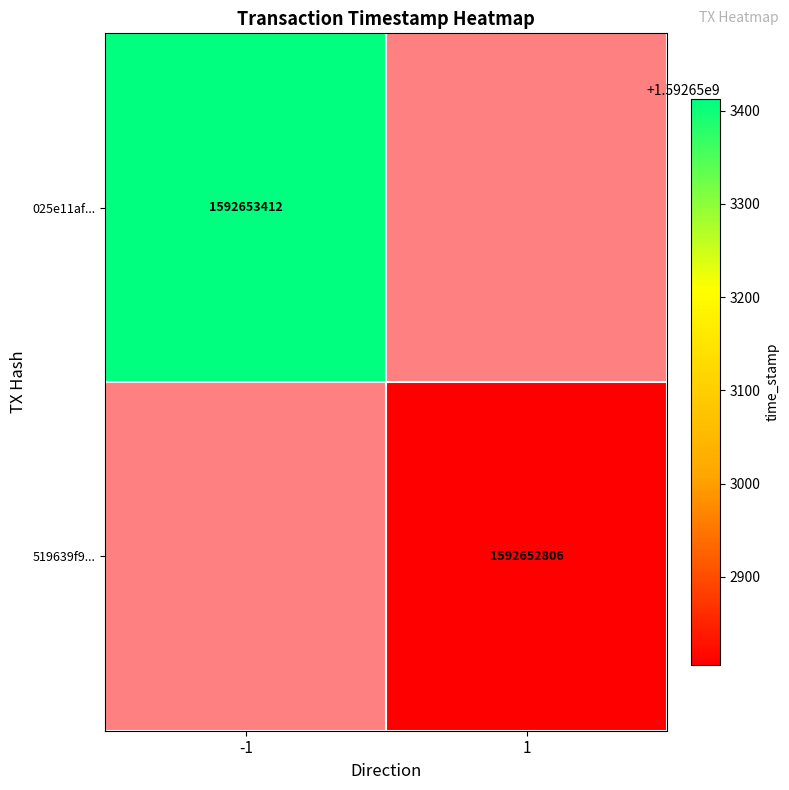

Between time_stamp and direction, which is larger?

time_stamp